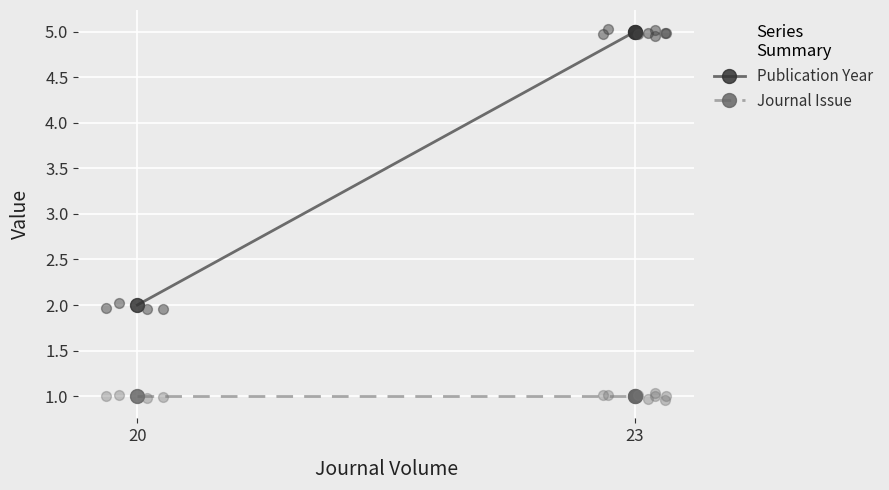

At how many categories does at least one series exceed 4?

2